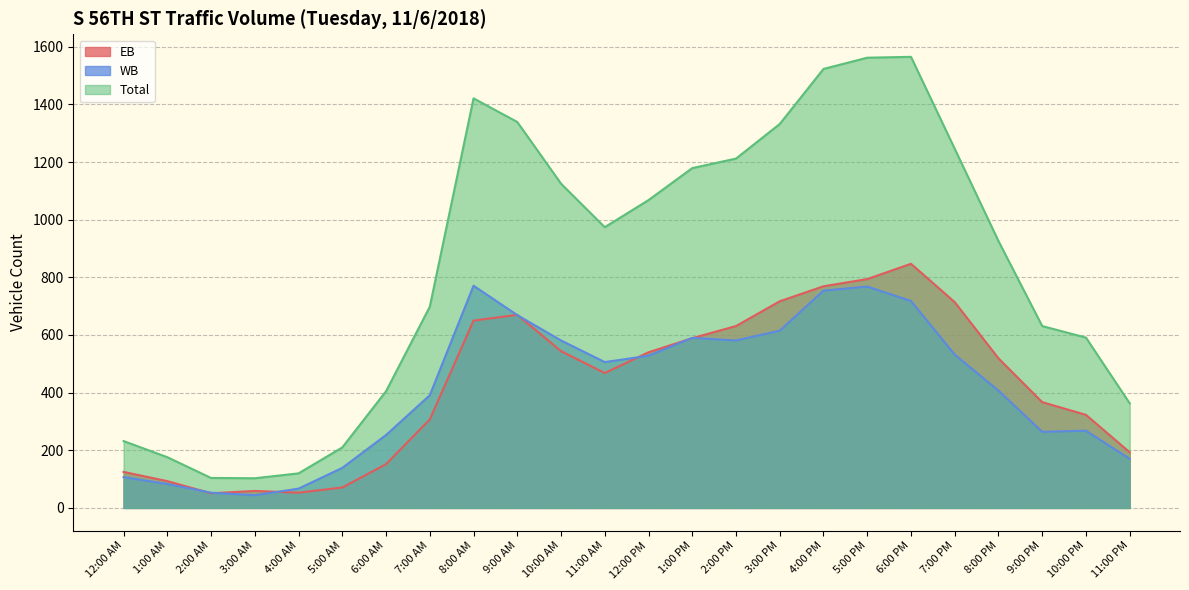

Which series has the largest total across all categories?

Total